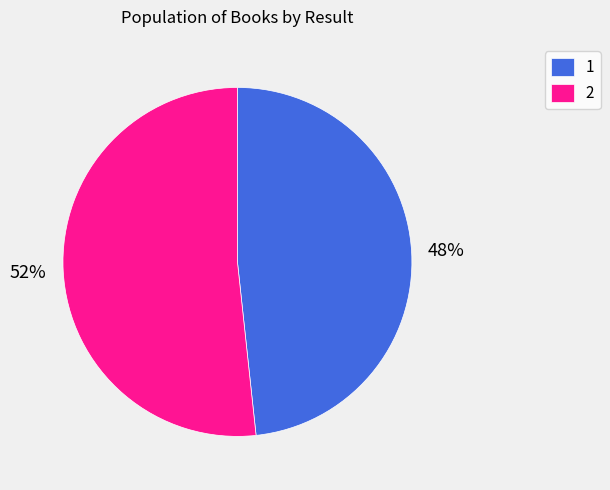

Is 2 the majority of the pie?

Yes